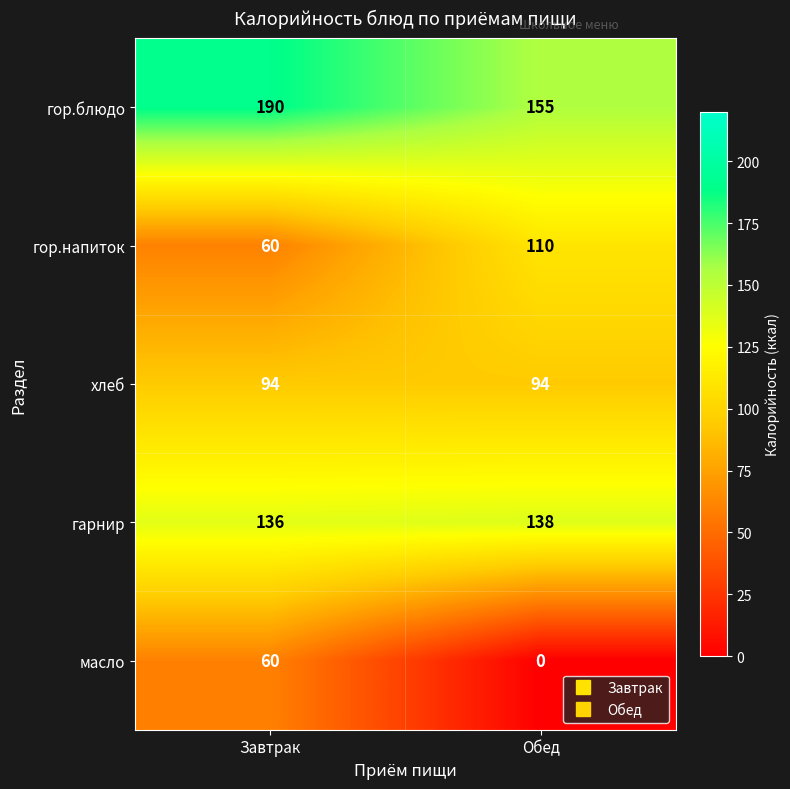

At how many categories does at least one series exceed 130?

2